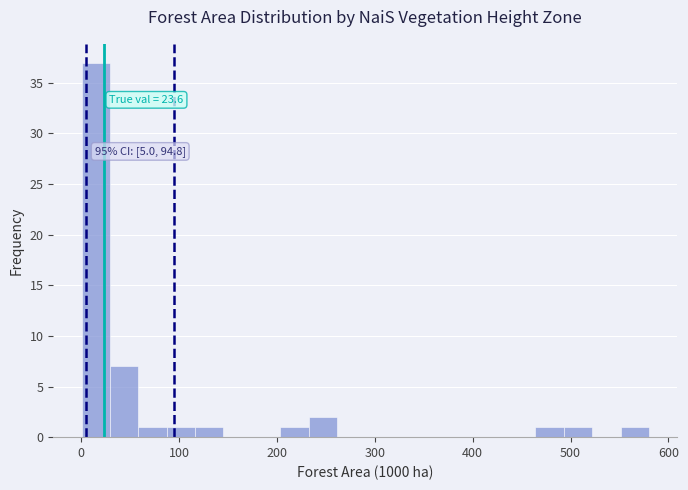

Read against the x-axis, roughly where is the centre of the tallest bar?

10